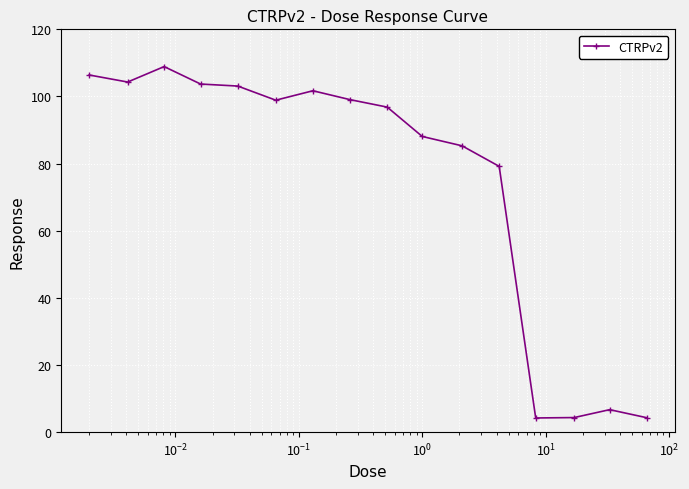

What is the maximum value shown in the chart?

108.9